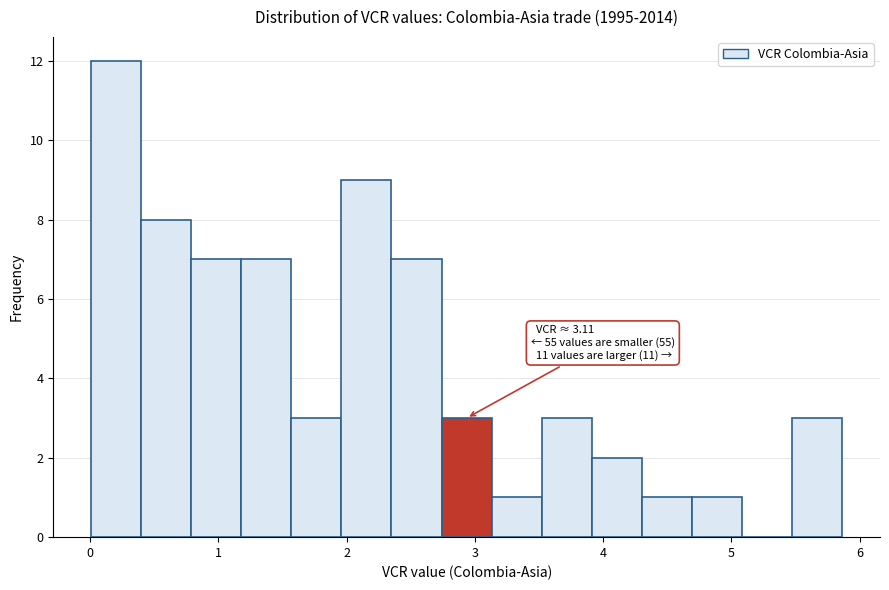

Read against the x-axis, roughly where is the centre of the tallest bar?

0.2